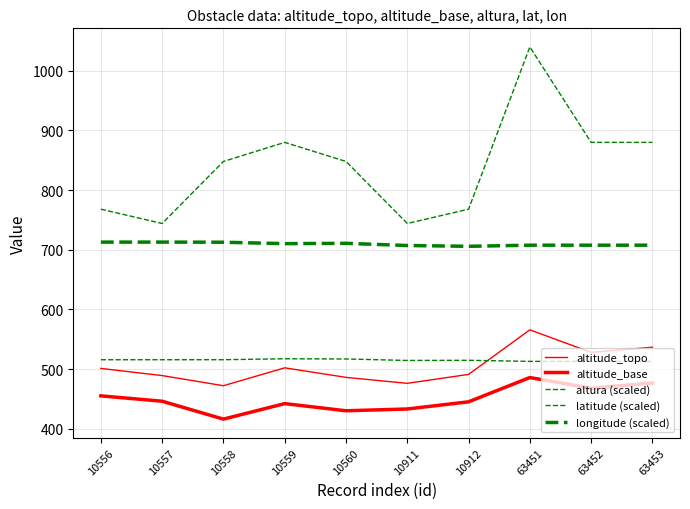

Where is altitude_topo nearest to the value 518?

63452